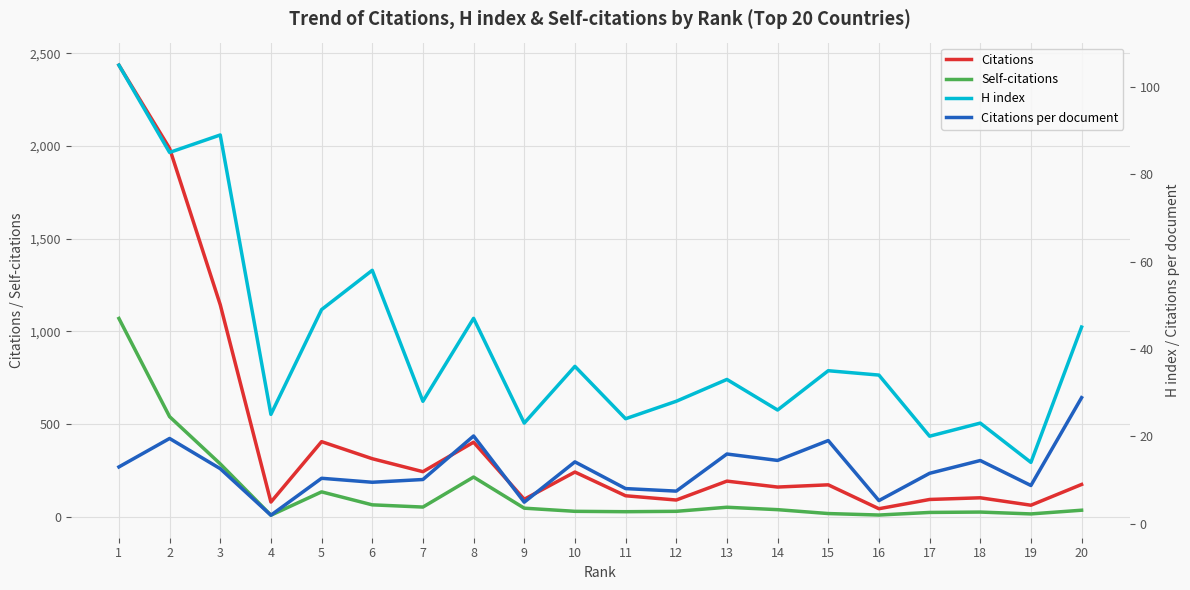

At how many categories does at least one series exceed 671?

3